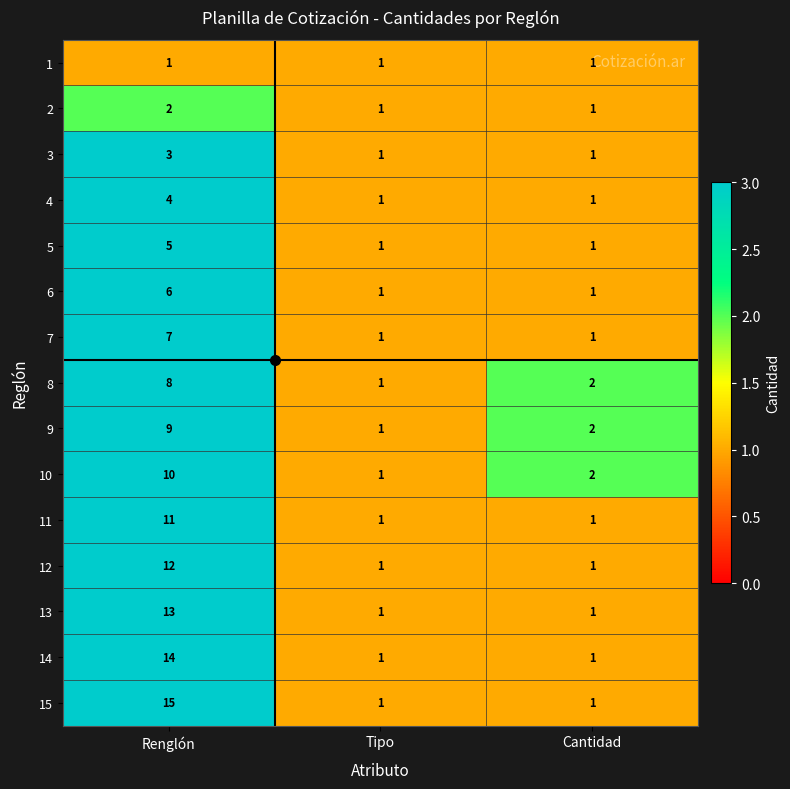

Which series has the largest total across all categories?

15